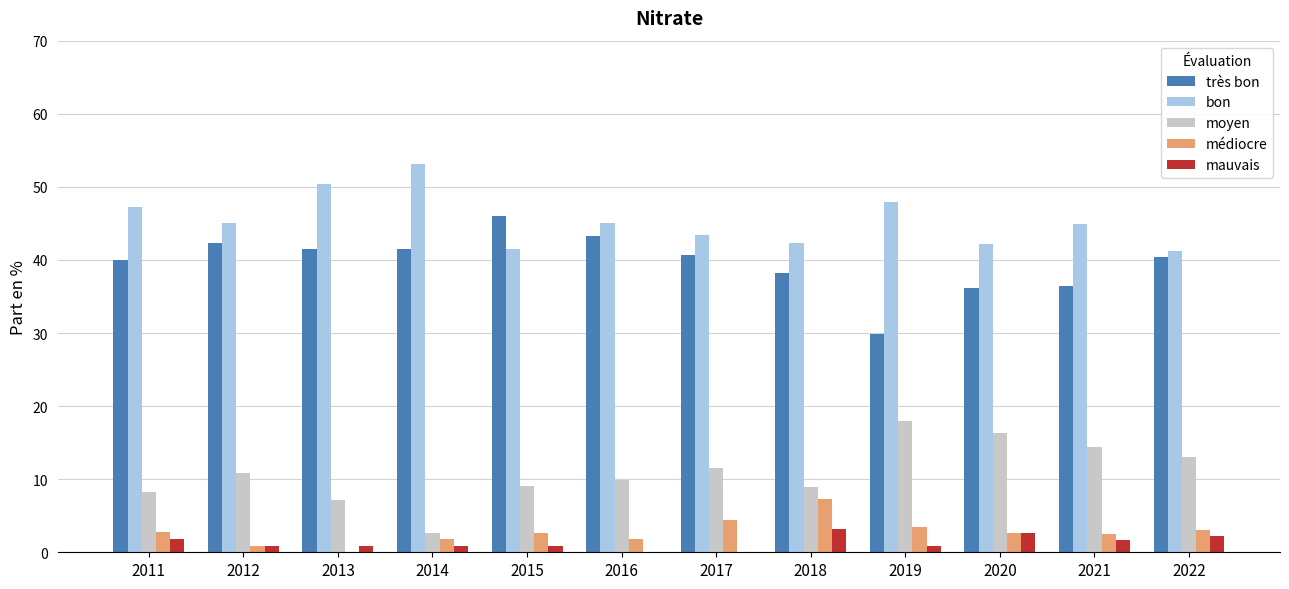

What is the approximate value of moyen at 2011?

8.2